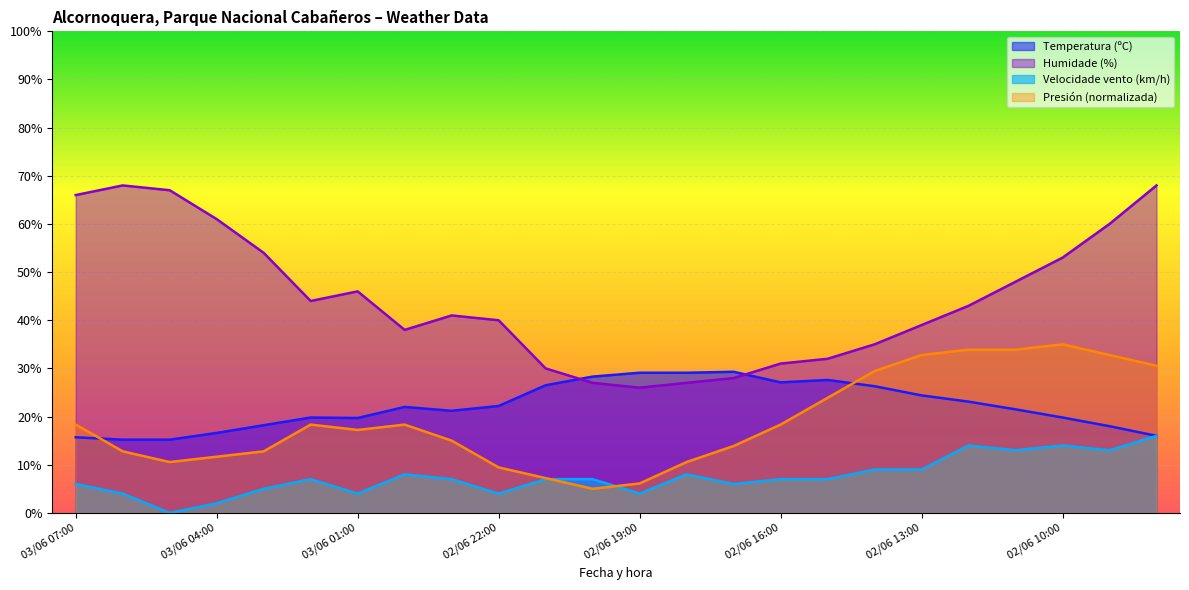

At which label does Presión (hPa) offset first exceed 18?

03/06 07:00